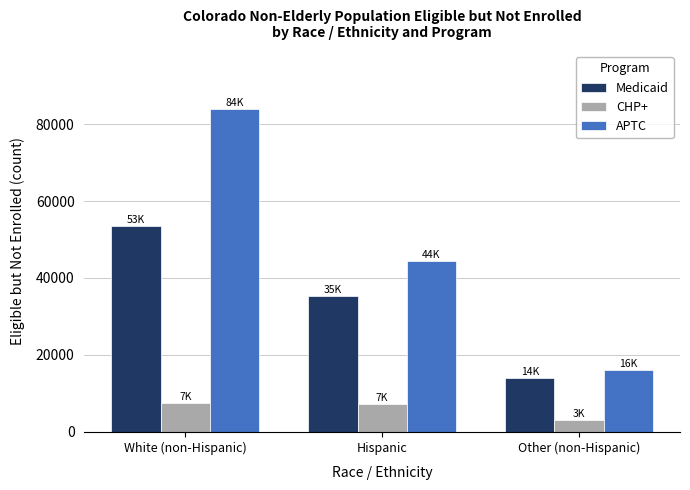

What is the spread (max minus min) of values at White (non-Hispanic)?

76468